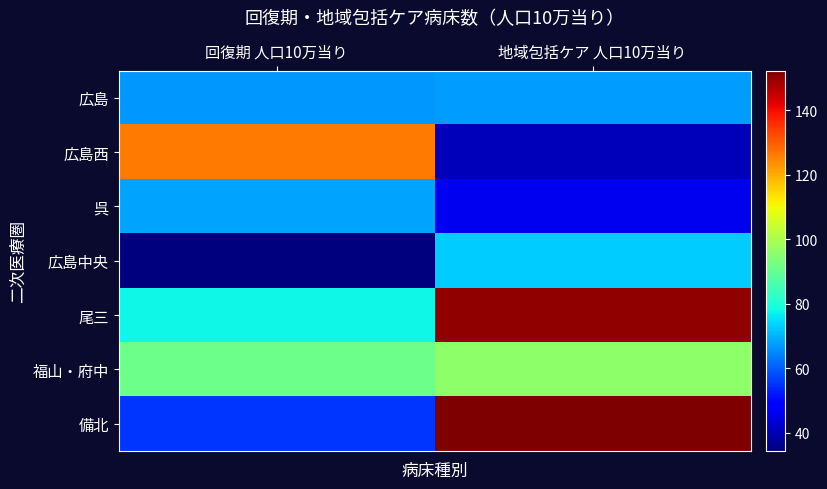

At which category does the chart reach its minimum across all series?

回復期 人口10万当り